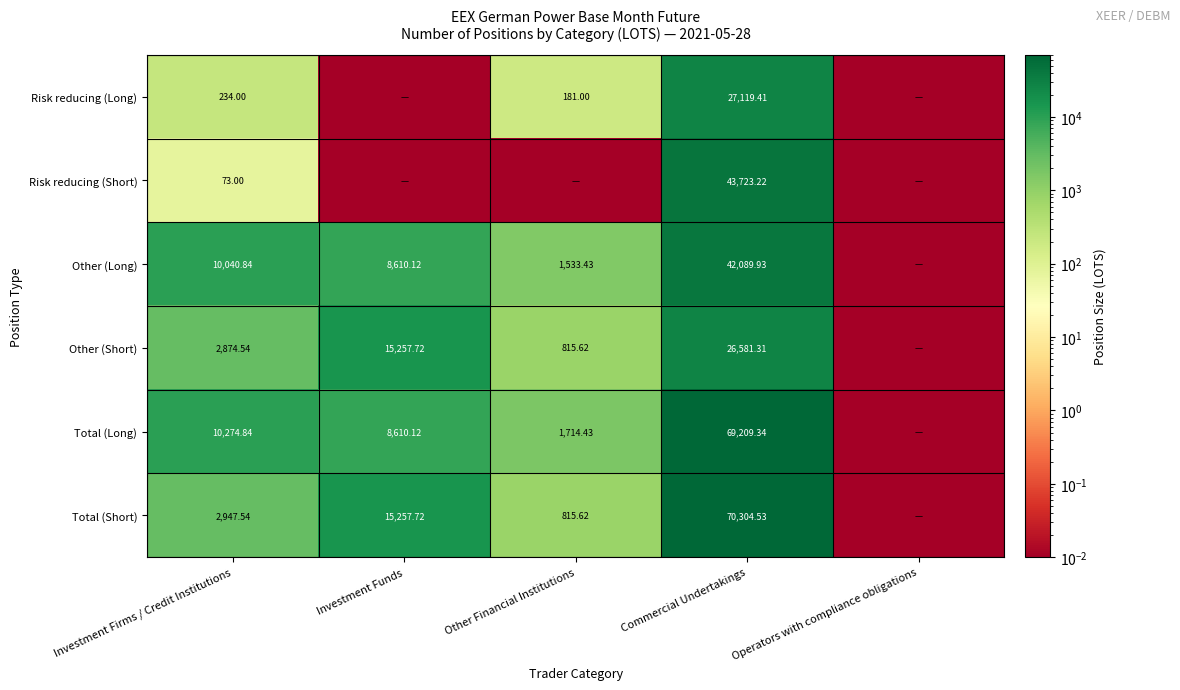

True or false: Risk reducing (Long) has a value of 0.0 at Investment Funds.

True